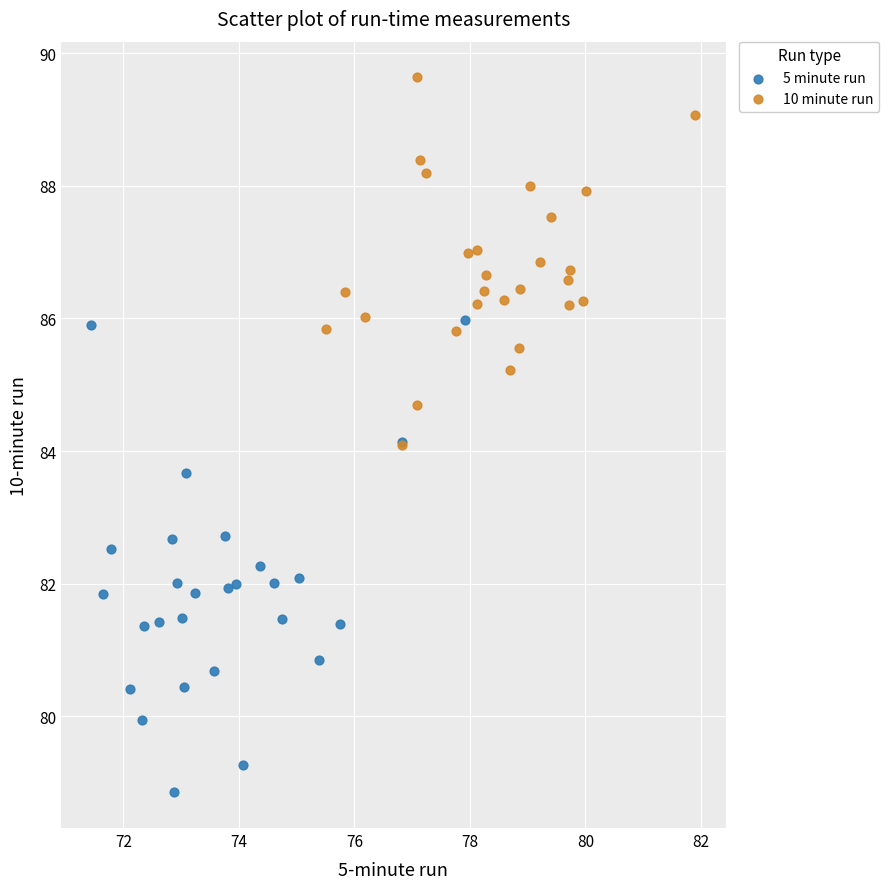

Which series reaches the maximum Y coordinate?

10 minute run